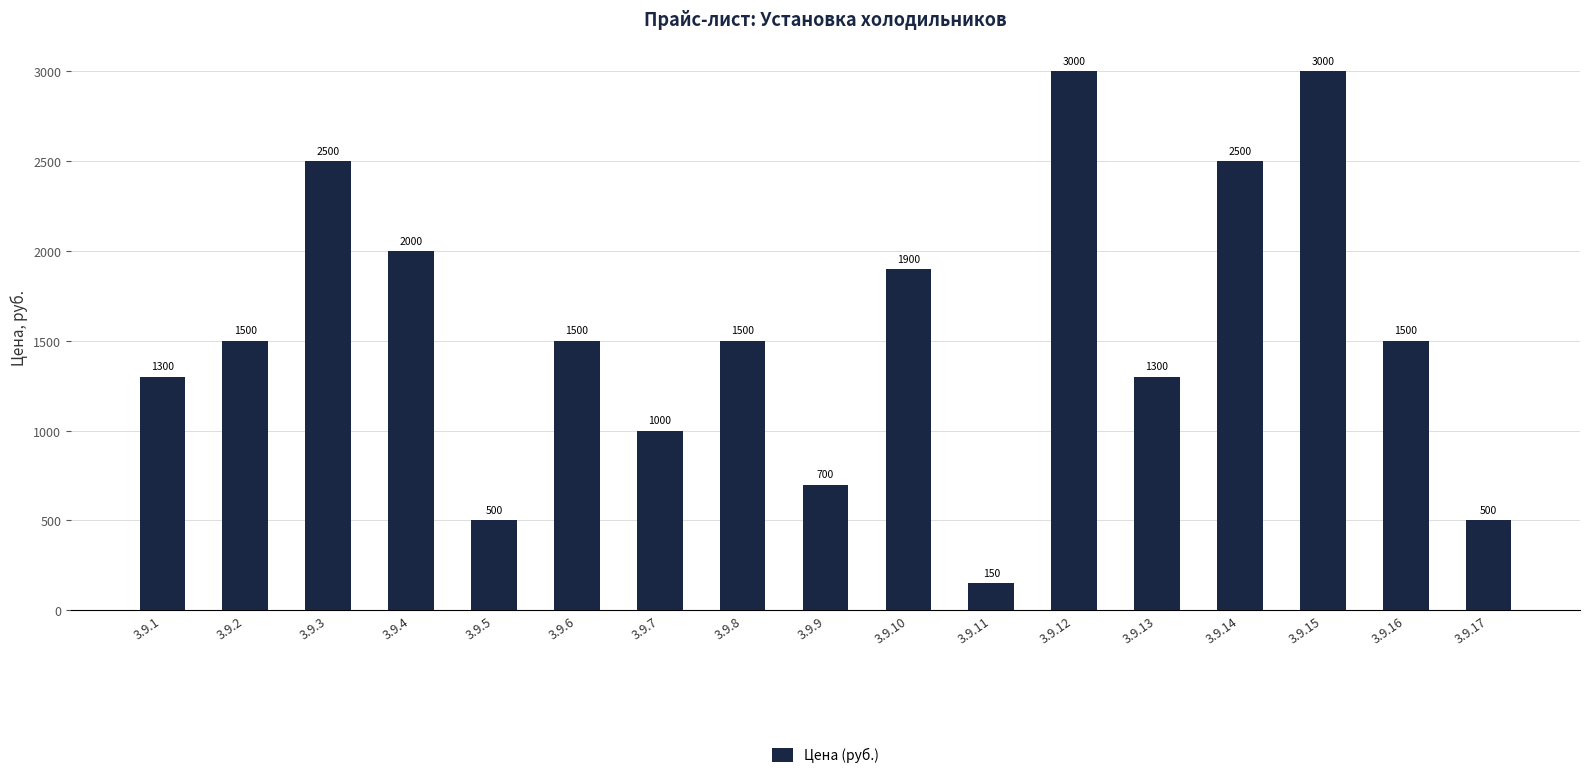

What is the change in value from 3.9.7 to 3.9.16?

+500